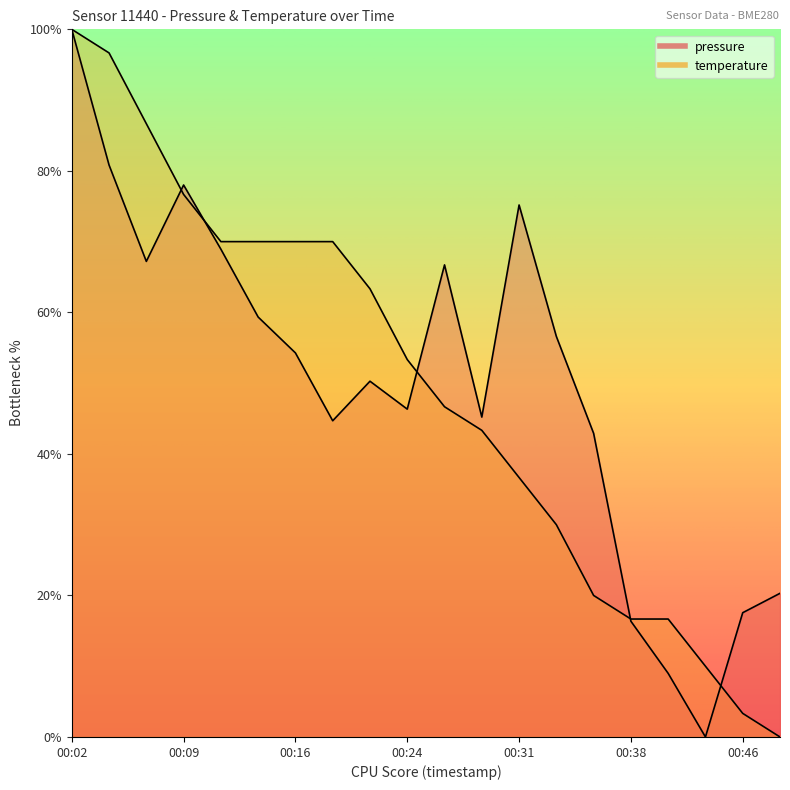

At which category does pressure reach its first local valley?

00:07